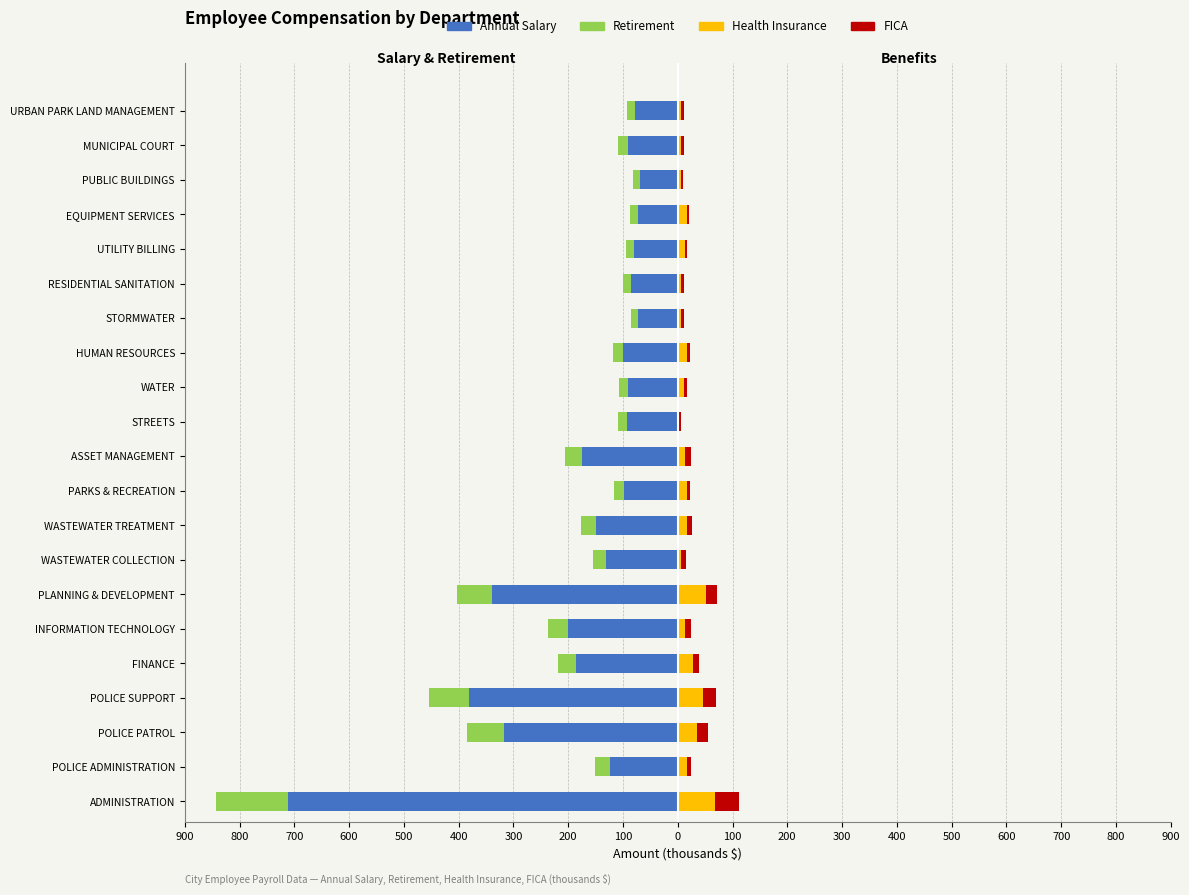

How many values in the FICA series are below 6?

9